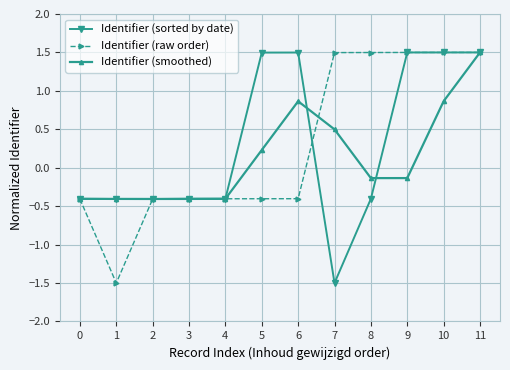

What is the greatest value displayed?

1.5